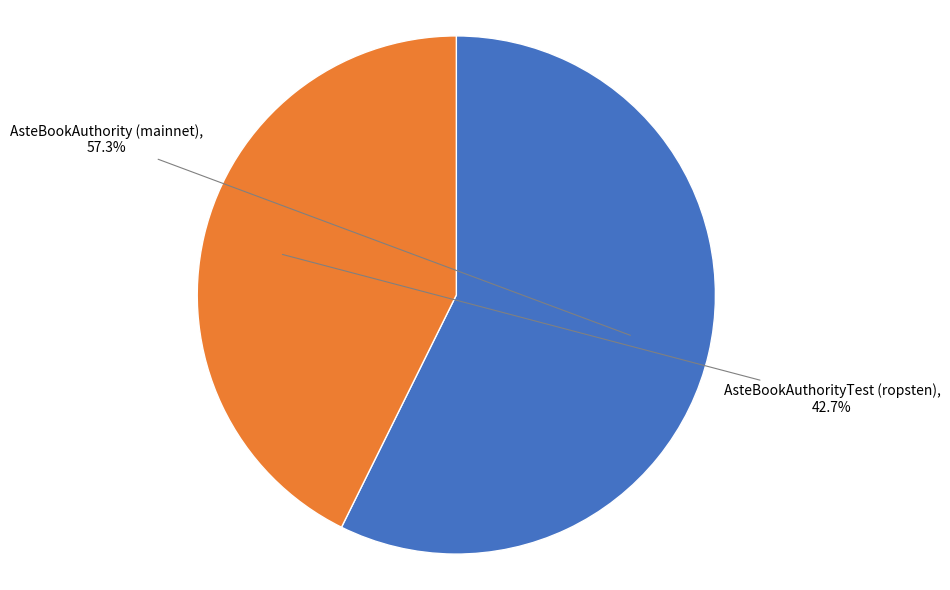

Is there a majority slice in this chart?

Yes